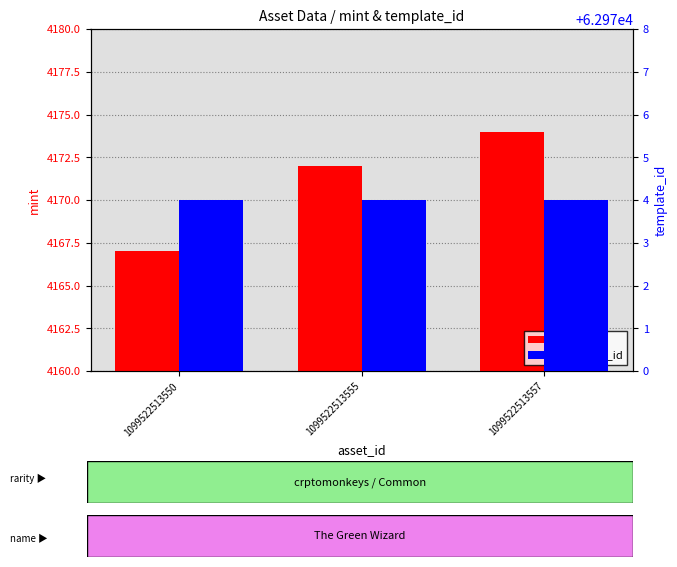

Reading left to right, list all the values displayed in this chart.

mint: 4167	4172	4174
template_id: 62974	62974	62974